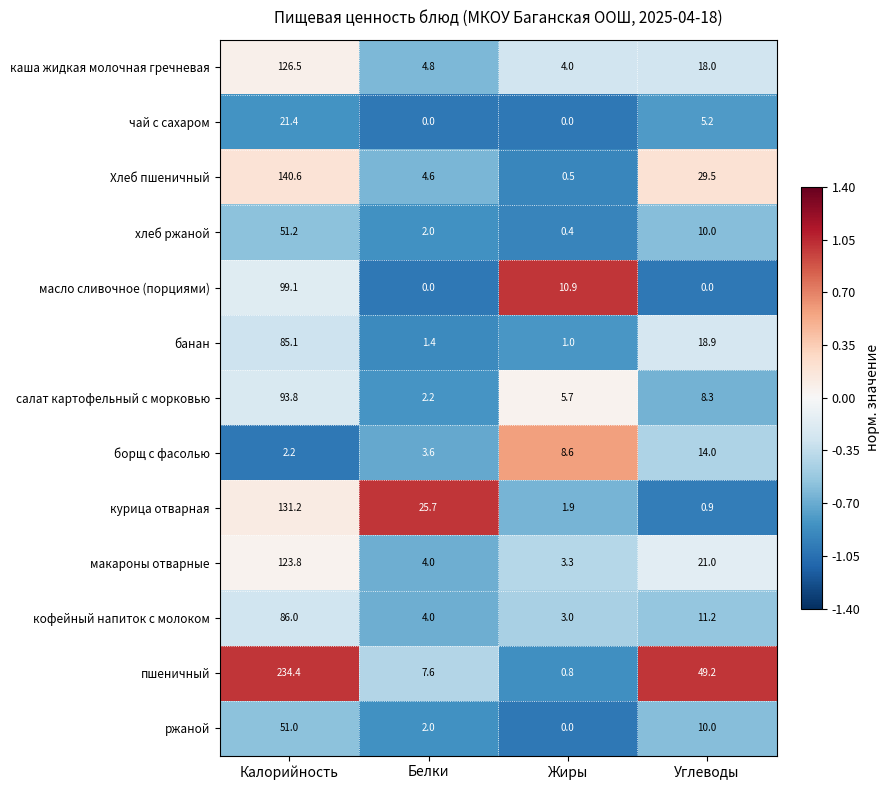

What is the greatest value displayed?

234.4